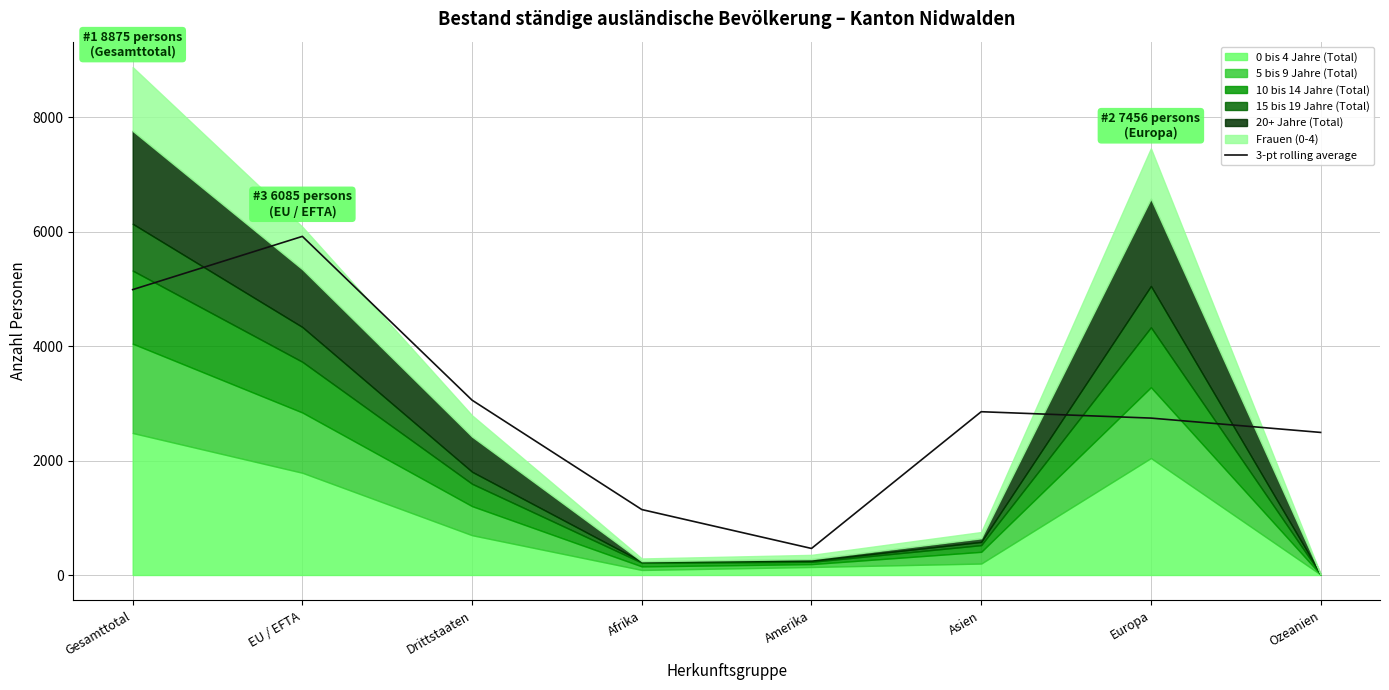

What position from the right is Drittstaaten?

6